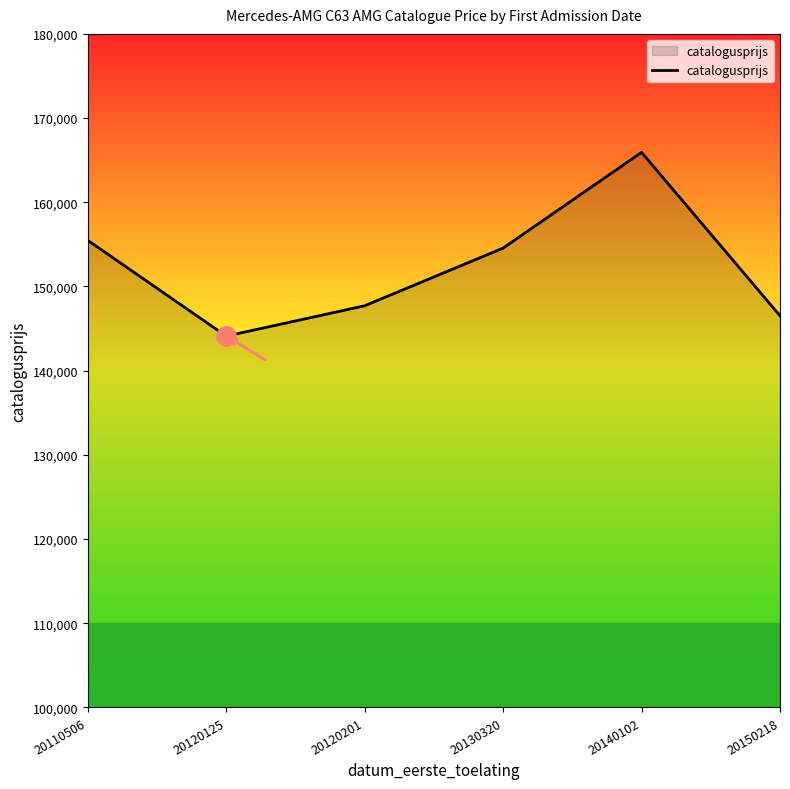

What is the minimum value shown in the chart?

144104